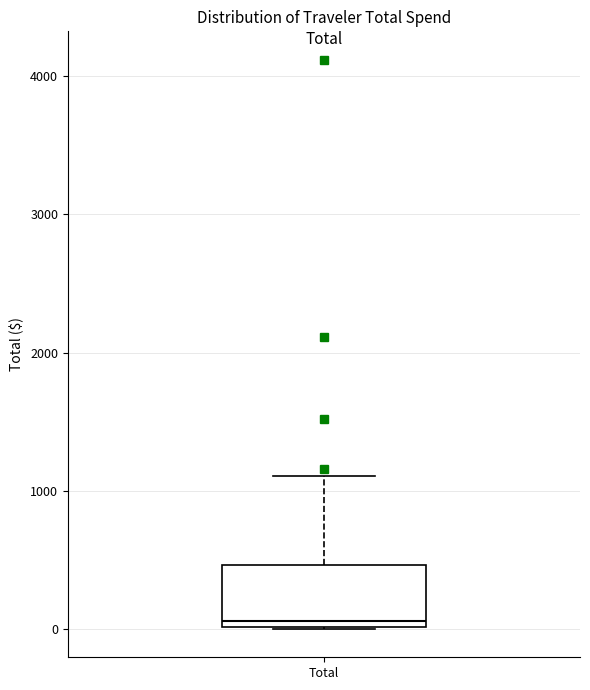

Where does the median line of the box for Total sit on the y-axis? The values are not printed on the chart, so give them approximately, as read against the axis.

100